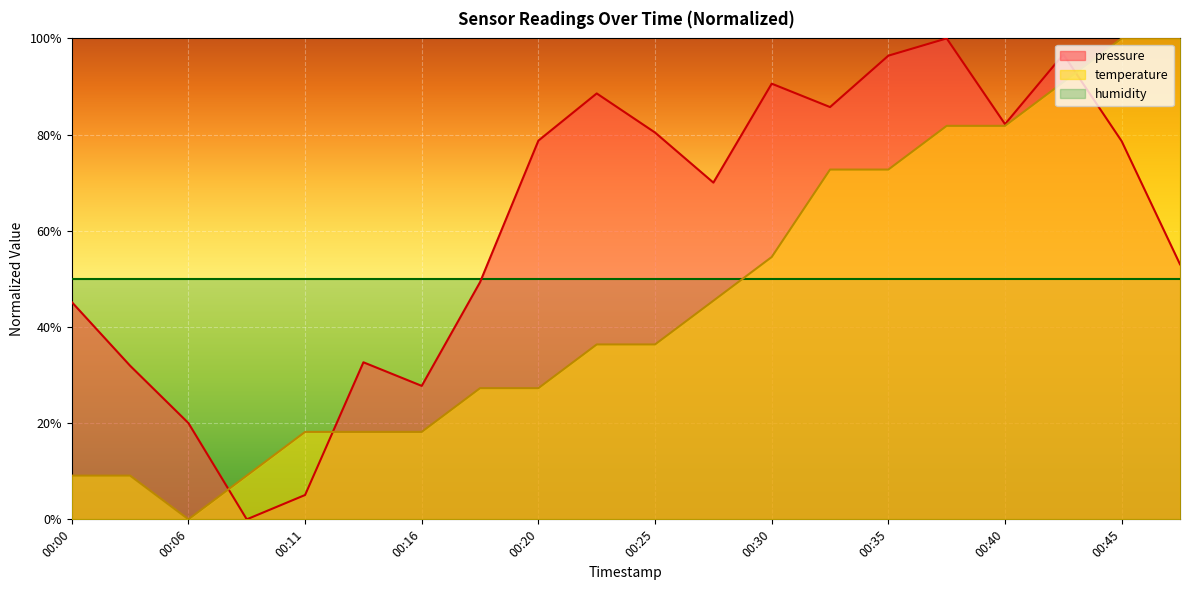

What is the value of the pressure point at the 8th from the left?

49.3